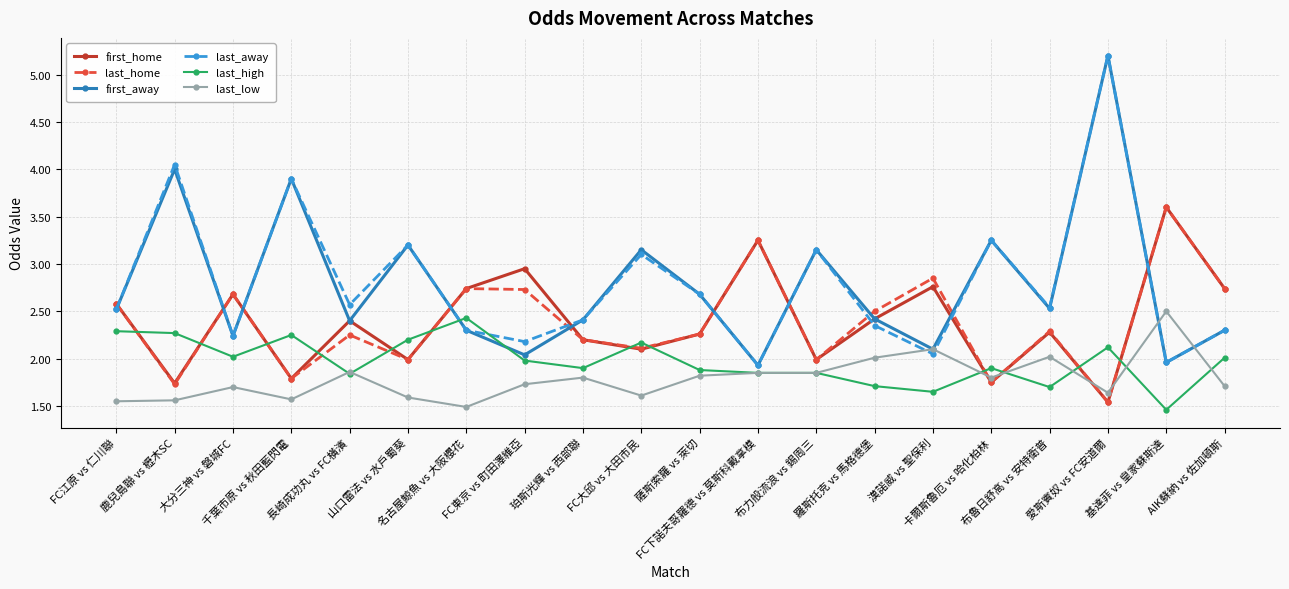

What is the sum of the first_home values at 薩斯索羅 vs 萊切 and FC大邱 vs 大田市民?

4.4